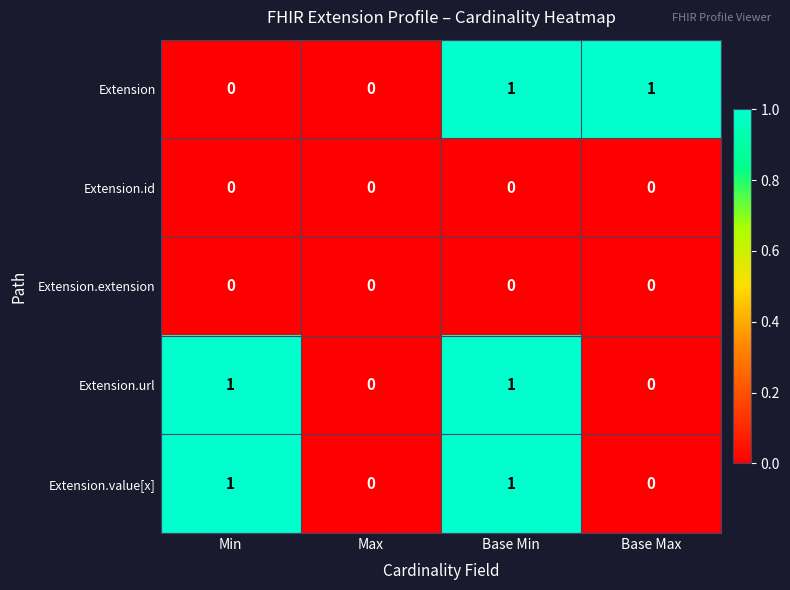

Between Min and Base Min, which series saw the biggest shift?

Extension